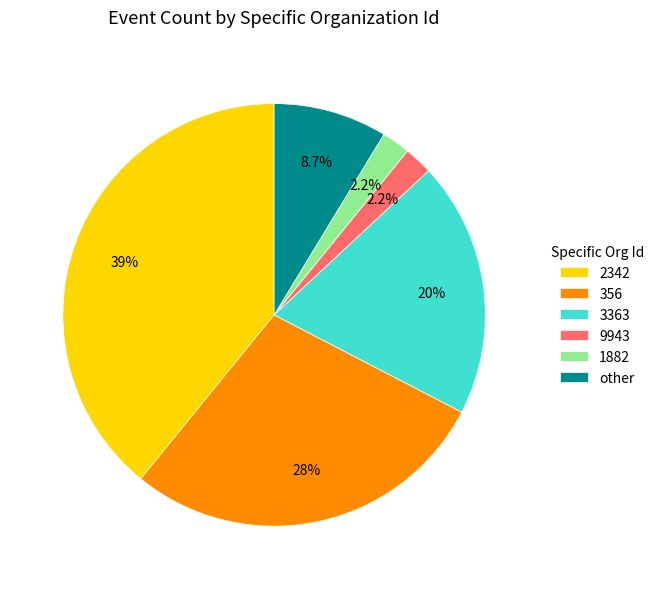

Does any single category account for the majority?

No